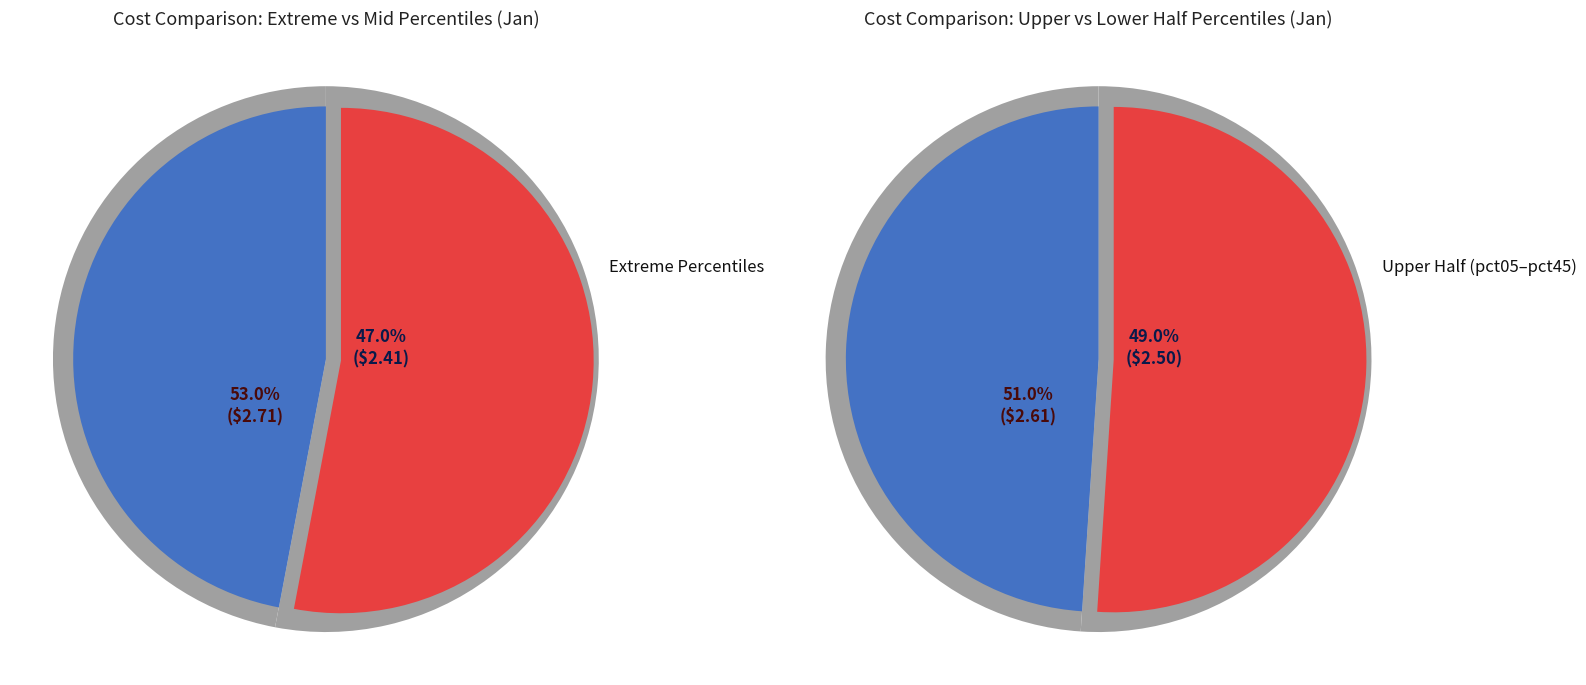

Does pct45 account for over 50% of the chart?

No